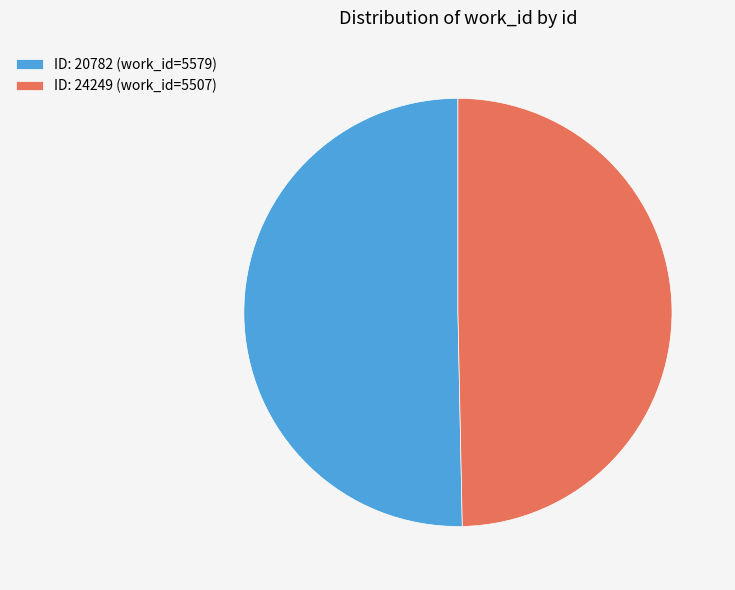

What is the ratio of the value at ID: 20782 (work_id=5579) to the value at ID: 24249 (work_id=5507)?

1.0